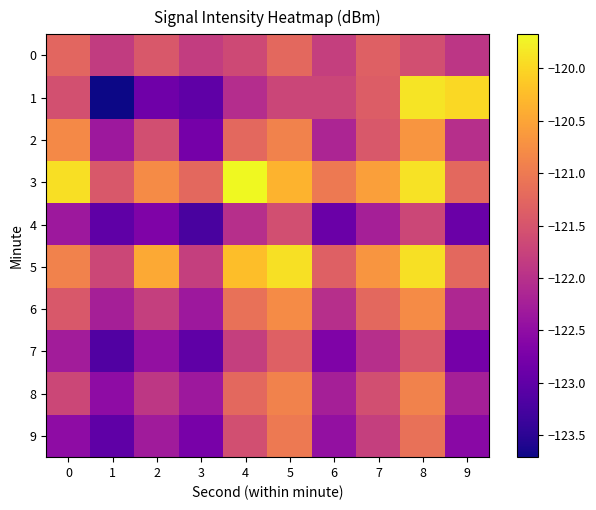

Which series has the largest total across all categories?

3